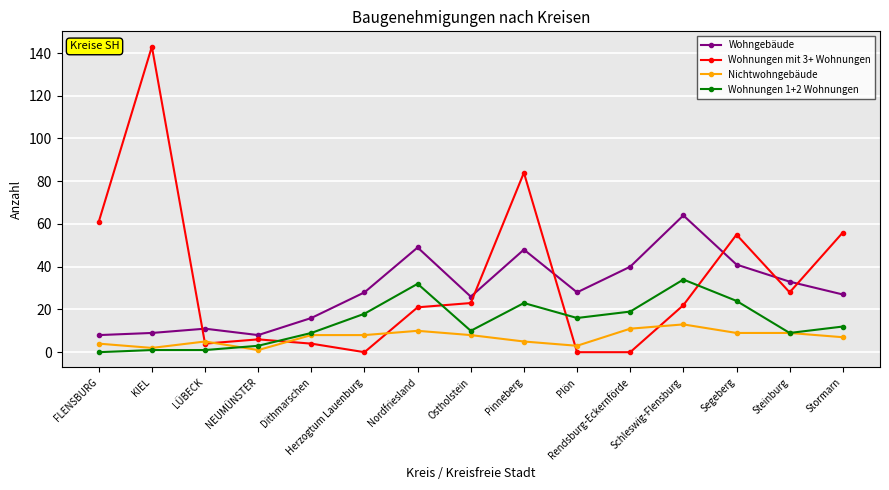

What is the label of the 14th point from the right?

KIEL